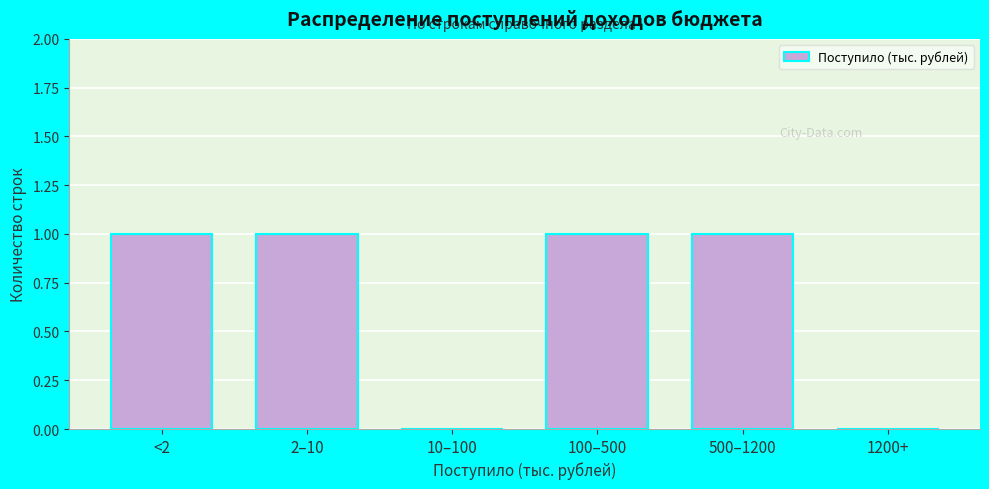

Reading left to right, list all the values displayed in this chart.

<2=1	2–10=1	10–100=0	100–500=1	500–1200=1	1200+=0